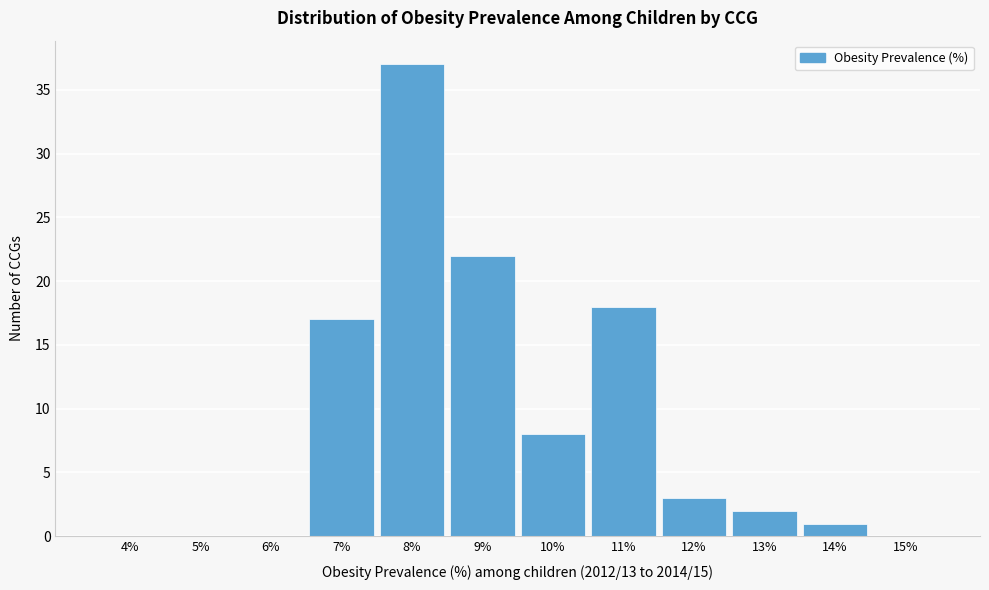

Reading left to right, transcribe all the data shown in this chart.

4%=0	5%=0	6%=0	7%=17	8%=37	9%=22	10%=8	11%=18	12%=3	13%=2	14%=1	15%=0